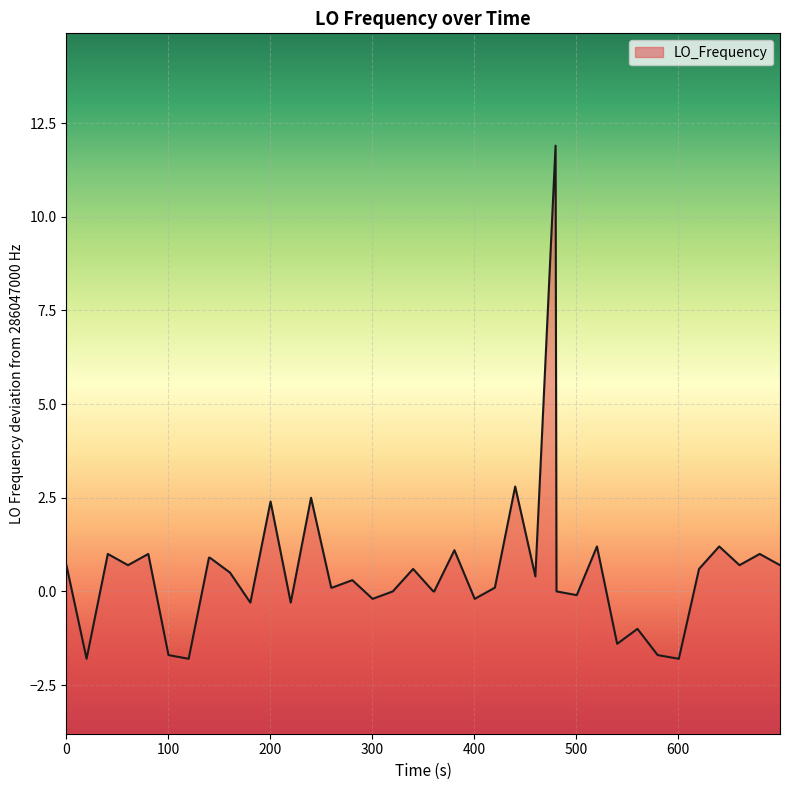

Does the chart display data point markers on the line(s)?

No